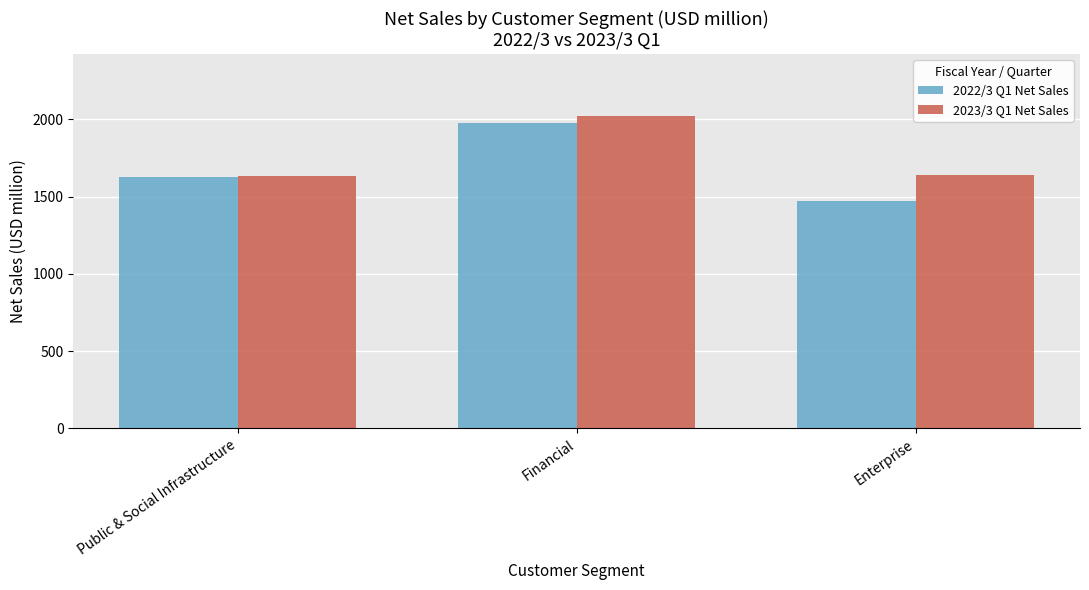

Rank the categories by 2022/3 Q1 Net Sales value from highest to lowest.

Financial, Public & Social Infrastructure, Enterprise